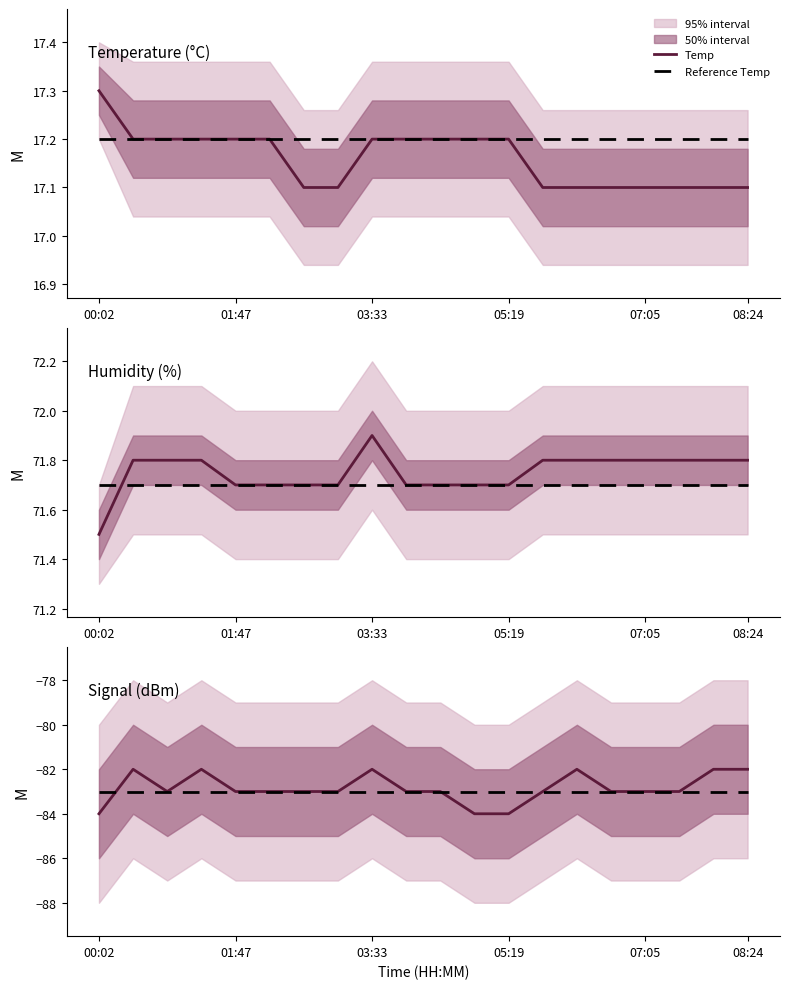

What is the minimum value for Reference Temp?

17.2